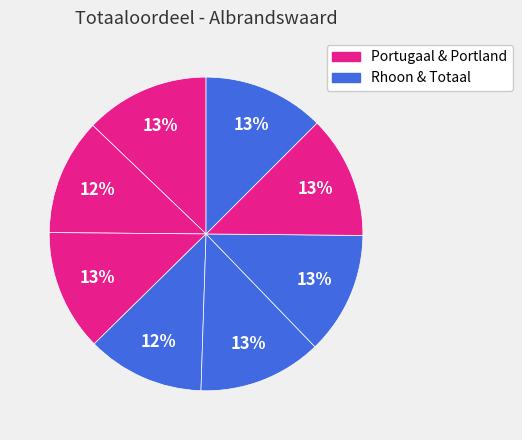

How many segments does this pie chart have?

8